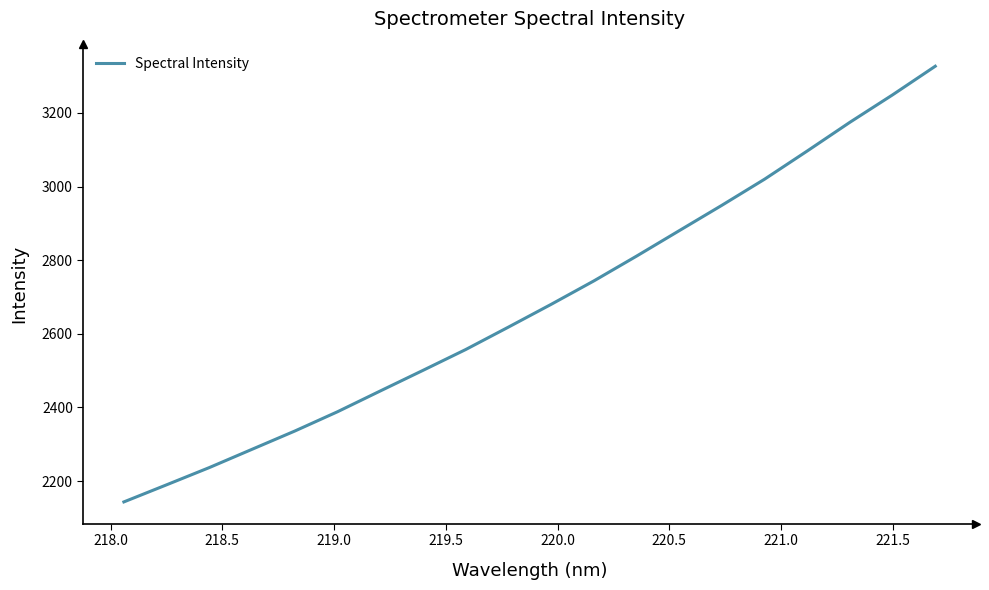

What is the difference between the maximum and minimum values?

1183.4